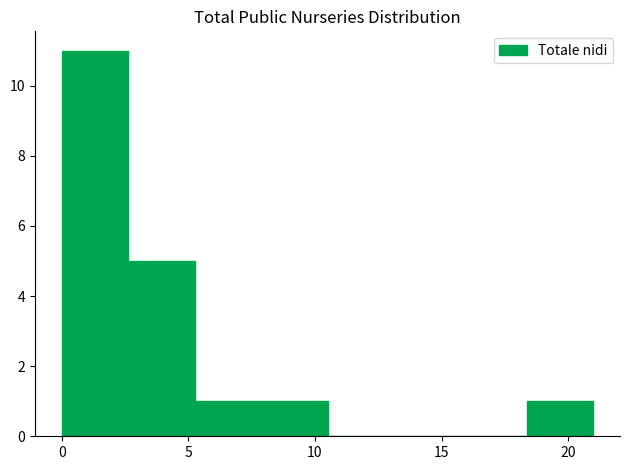

Over which range of the x-axis is the bar tallest?

0.0 to 2.5